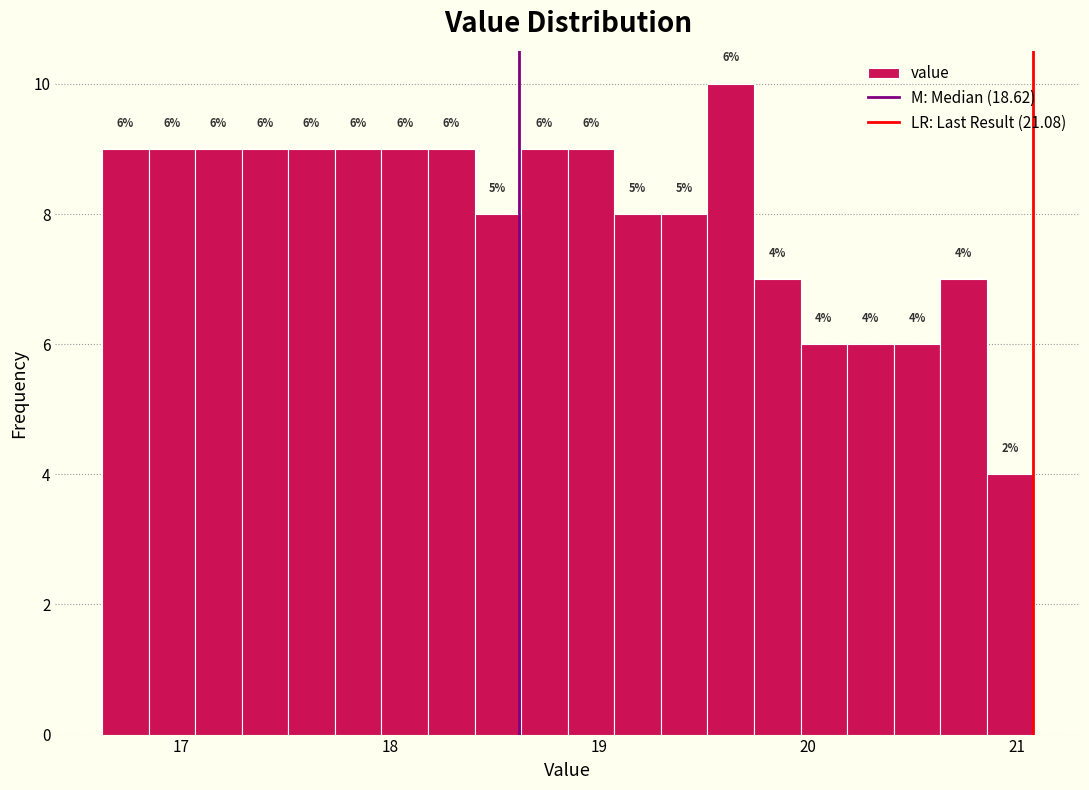

Around what value on the x-axis is the tallest bar? Give the approximate position of its centre, as read against the axis.

19.6